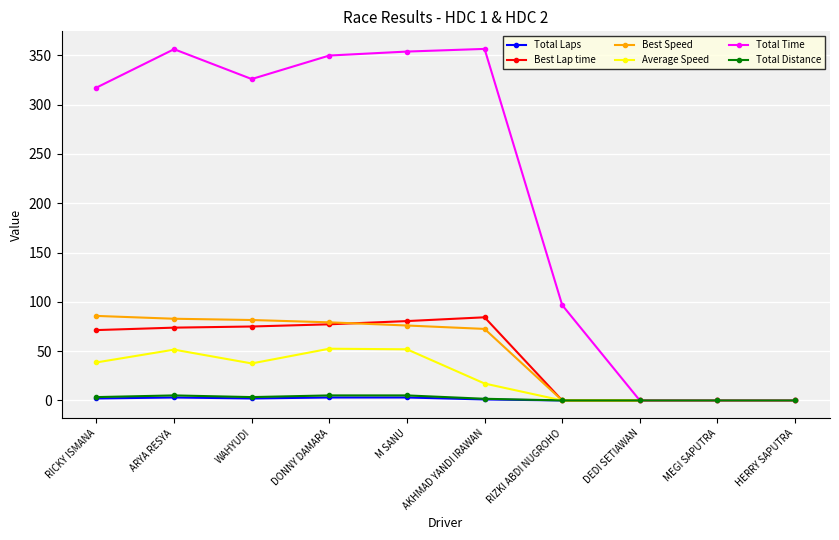

True or false: Total Time has a value of 183.3 at DONNY DAMARA.

False